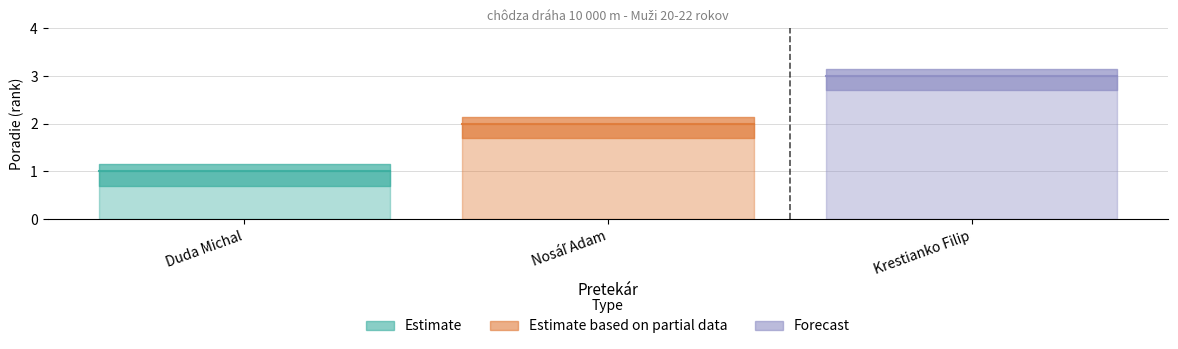

Where is the data nearest to the value 2?

Nosáľ Adam